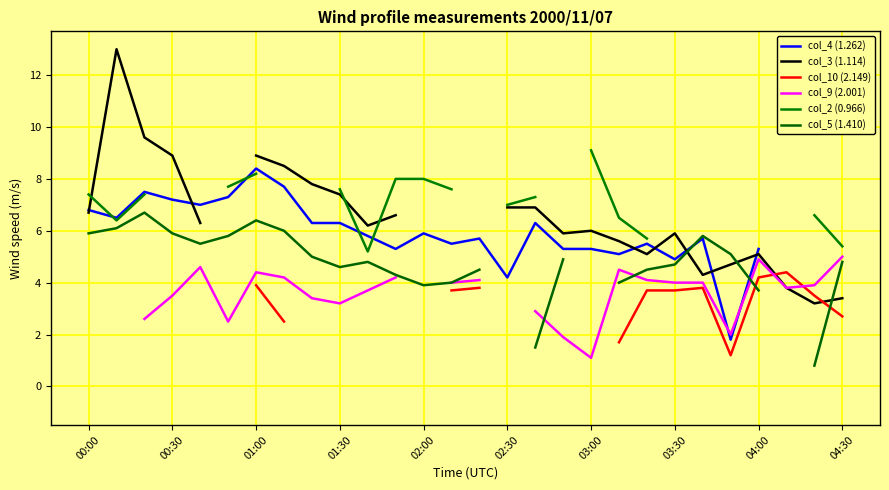

What is the value of the col_2 (0.966) point at the 3rd from the left?

7.4